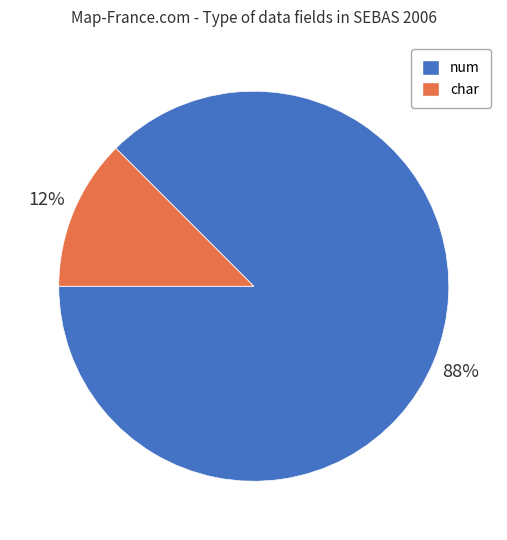

How many slices are in this pie chart?

2